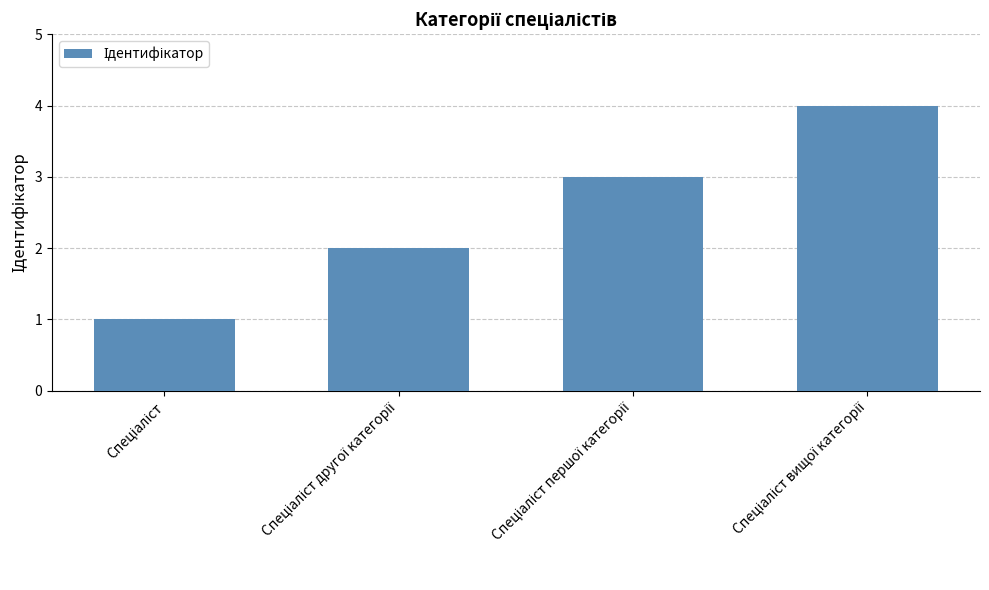

Reading right to left, transcribe all the data shown in this chart.

4	3	2	1